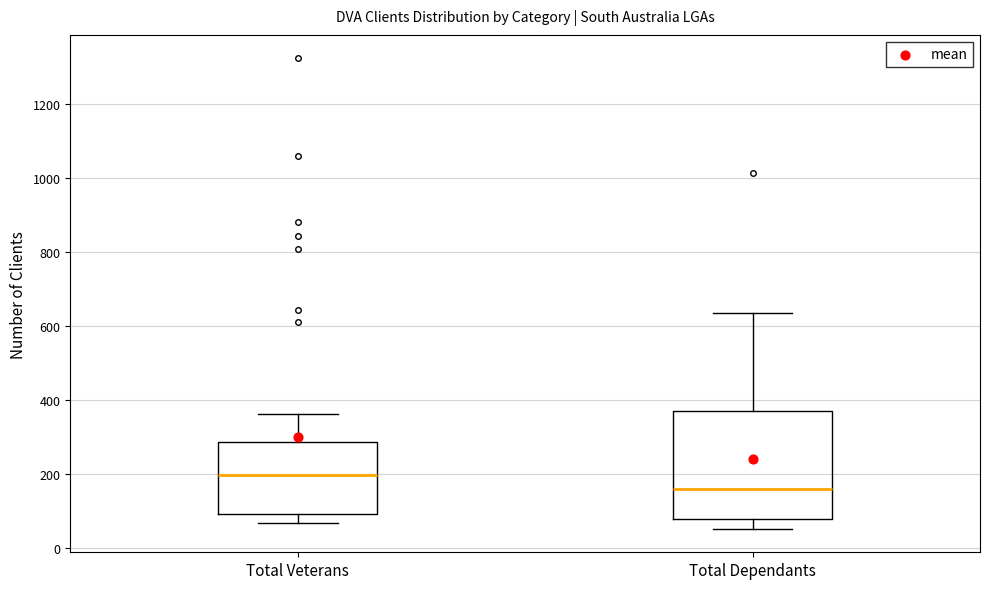

Which box is the tallest, from its lower edge to its upper edge?

Total Dependants